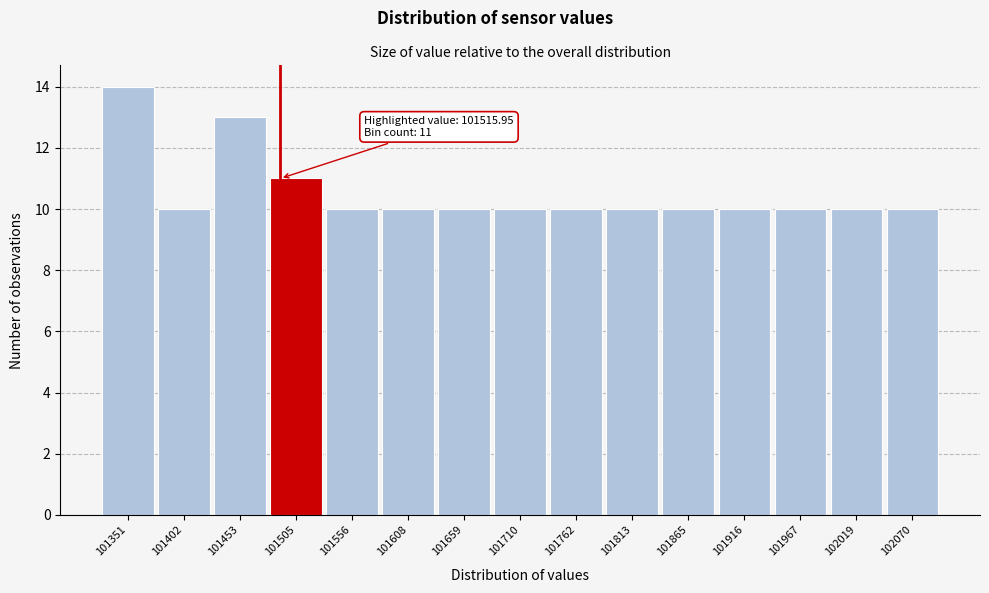

Reading left to right, what are all the values shown in this chart?

14	10	13	11	10	10	10	10	10	10	10	10	10	10	10